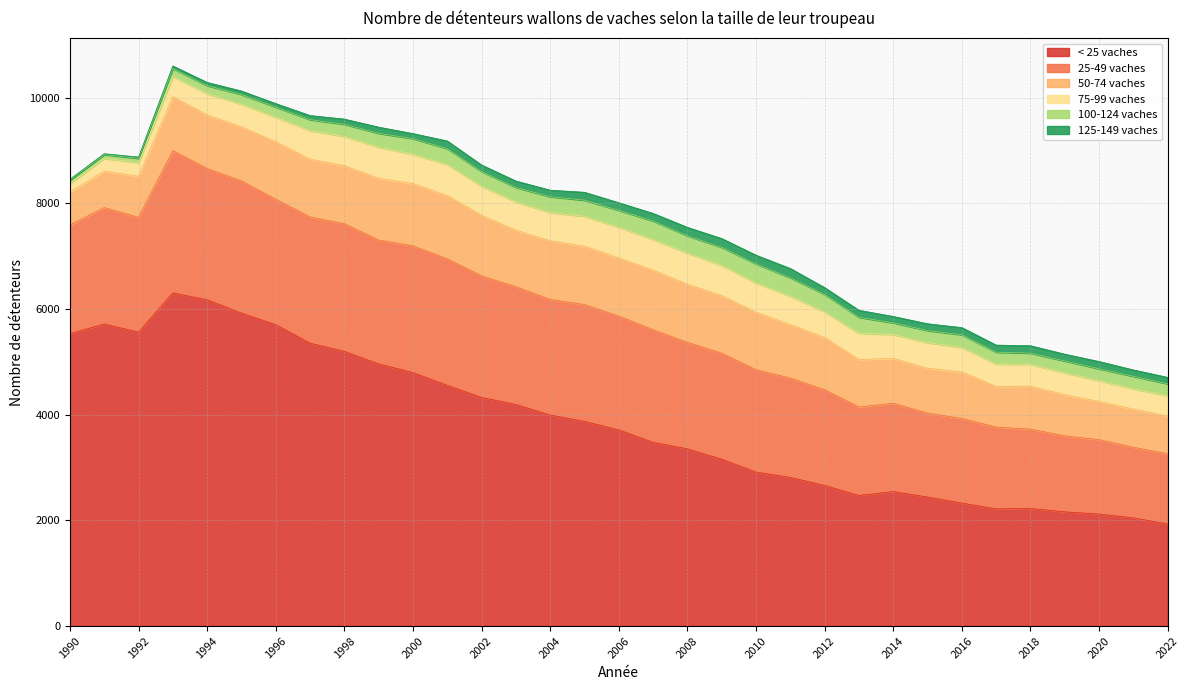

What is the difference between the 75-99 vaches values at 2011 and 2015?

51